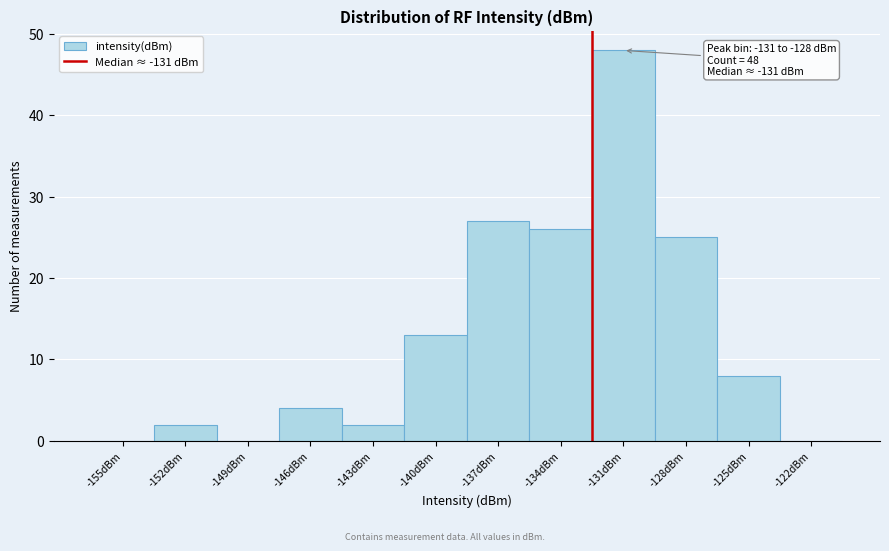

Reading left to right, extract all data points from this chart.

-155dBm=0	-152dBm=2	-149dBm=0	-146dBm=4	-143dBm=2	-140dBm=13	-137dBm=27	-134dBm=26	-131dBm=48	-128dBm=25	-125dBm=8	-122dBm=0